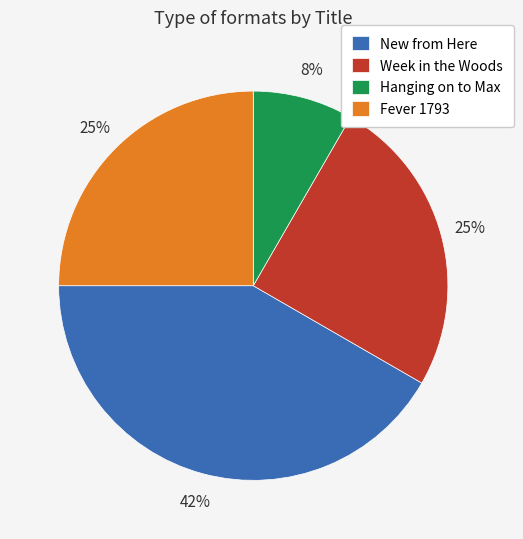

Which has a higher value, Hanging on to Max or Week in the Woods?

Week in the Woods